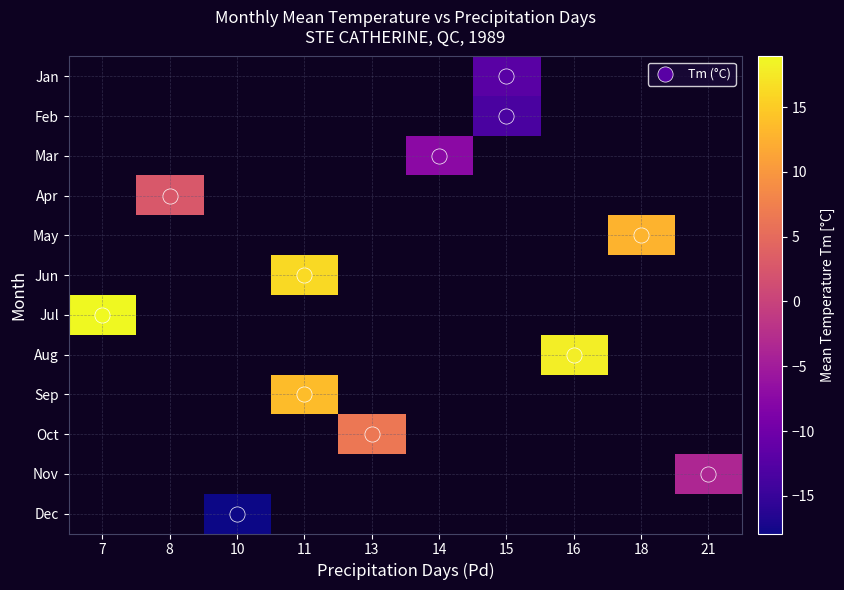

Which category has the highest value in the Jan series?

7